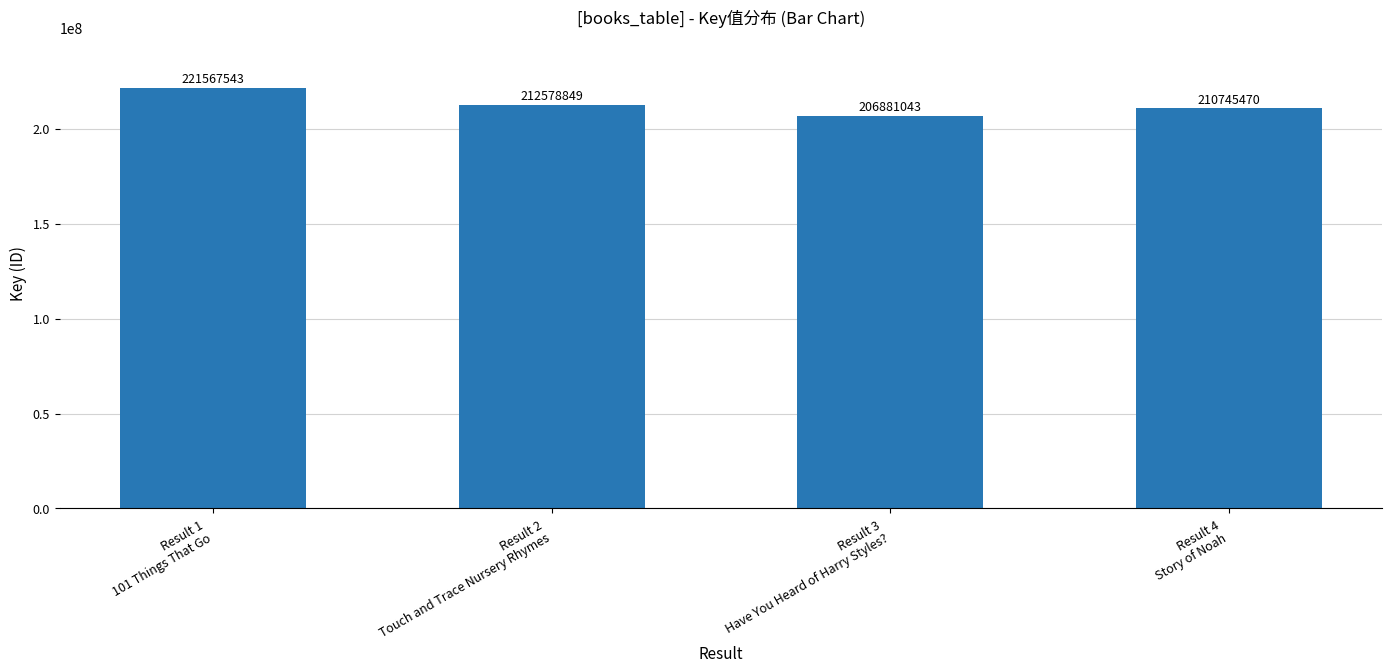

What is the difference between the second highest and minimum values?

5697806